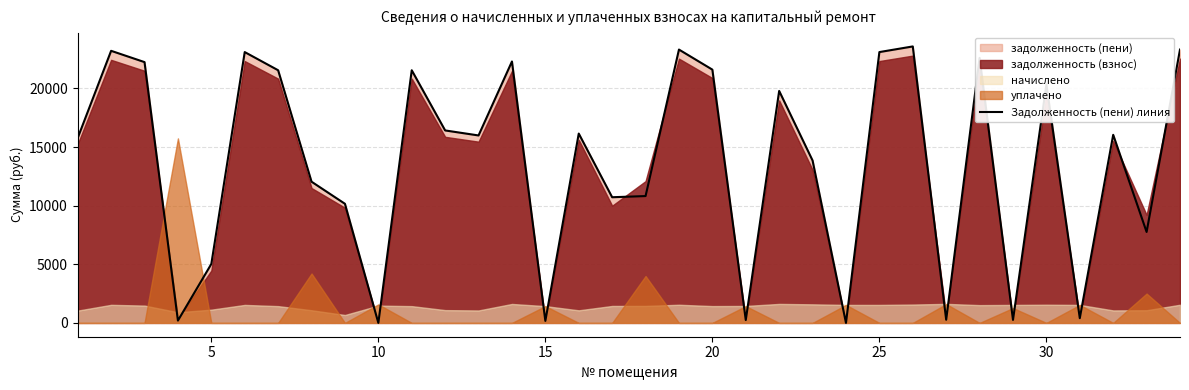

Reading right to left, what are all the values shown in this chart?

23318.9	7759.2	16045.2	403.0	20338.4	255.5	22607.8	269.3	23586.4	23105.2	0.0	13853.8	19788.6	242.8	21607.6	23318.9	10821.4	10720.5	16152.2	171.9	22303.3	15991.9	16419.7	21554.0	0.0	10162.0	12046.2	21554.0	23105.2	5030.1	196.4	22249.3	23212.1	15777.8